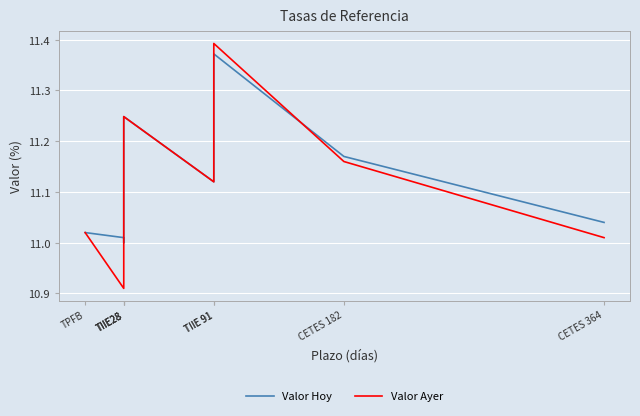

Which series has the largest total across all categories?

Valor Hoy